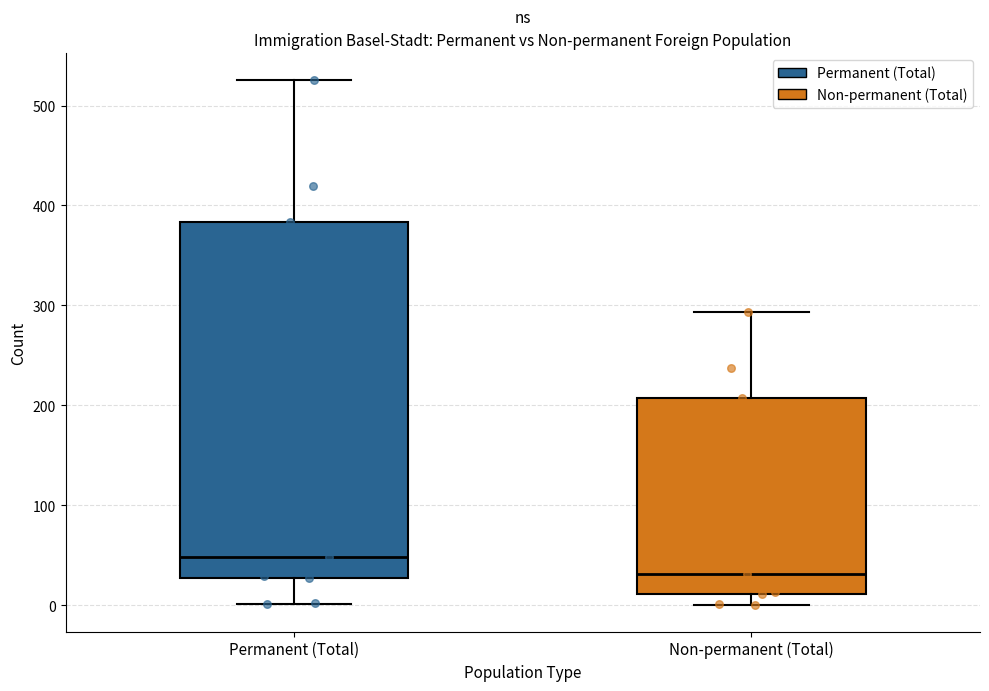

Comparing the boxes themselves (not the whiskers), which one is the tallest?

Permanent (Total)